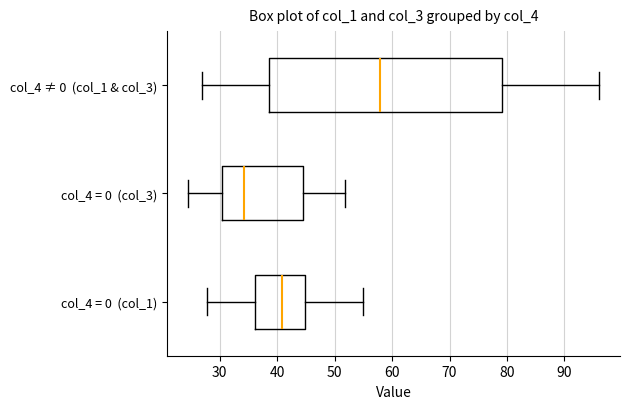

Reading bottom to top, read every box against the x-axis: the position of its median line, the range the box covers, and the ends of its whiskers. The values are not printed on the chart, so give them approximately, as read against the axis.

col_4 = 0 (col_1): median 41, box 36 to 45, whiskers 28 to 55
col_4 = 0 (col_3): median 34, box 30 to 44, whiskers 24 to 52
col_4 ≠ 0 (col_1 & col_3): median 58, box 39 to 79, whiskers 27 to 96